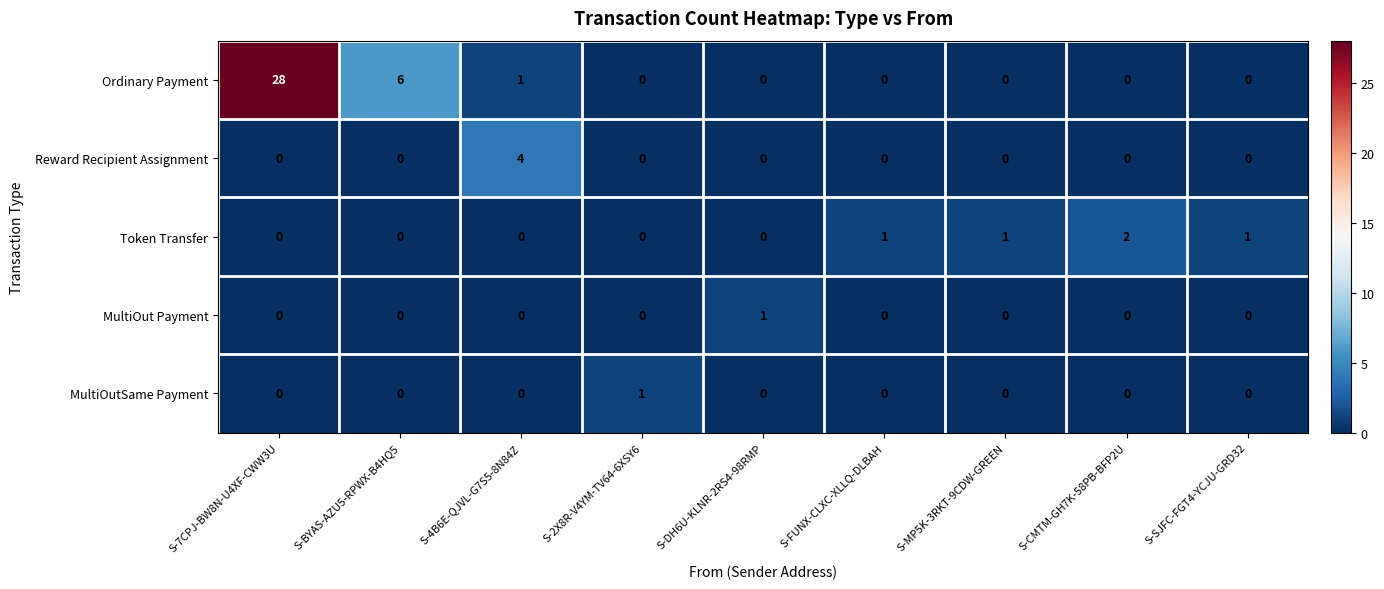

At which category is the sum across all series the highest?

S-7CPJ-BW8N-U4XF-CWW3U